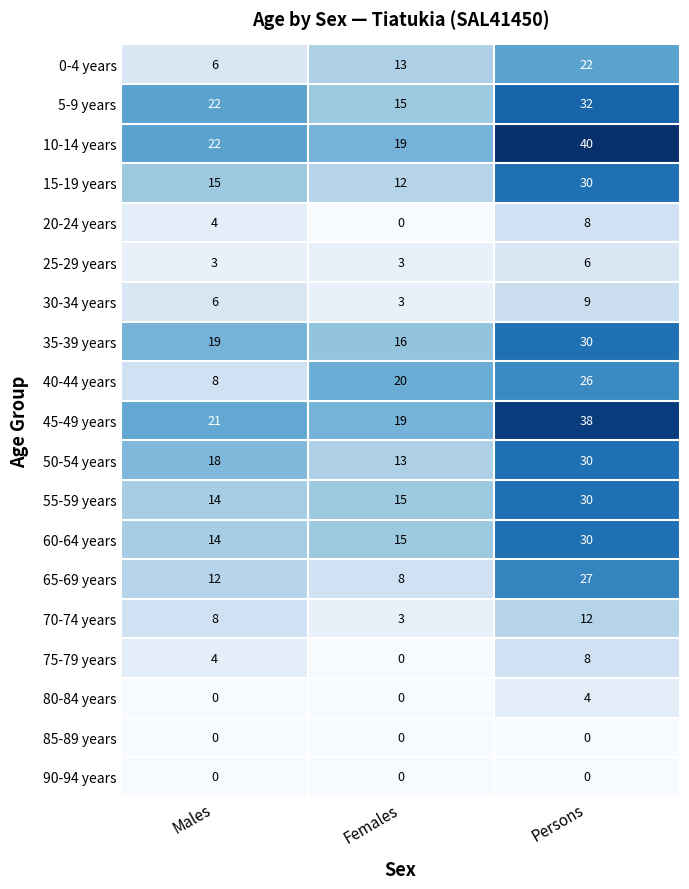

What is the difference between the highest and lowest values at Females?

20